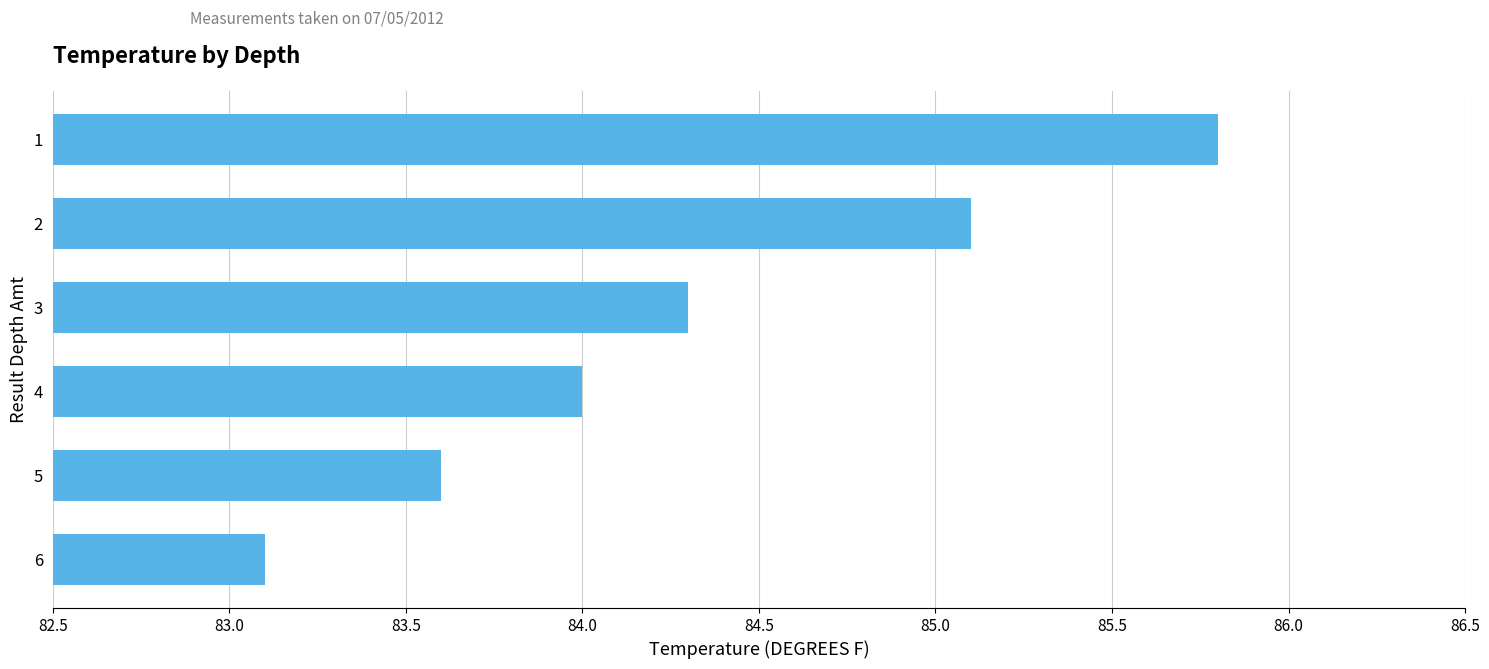

Which category has the highest value across all series?

1